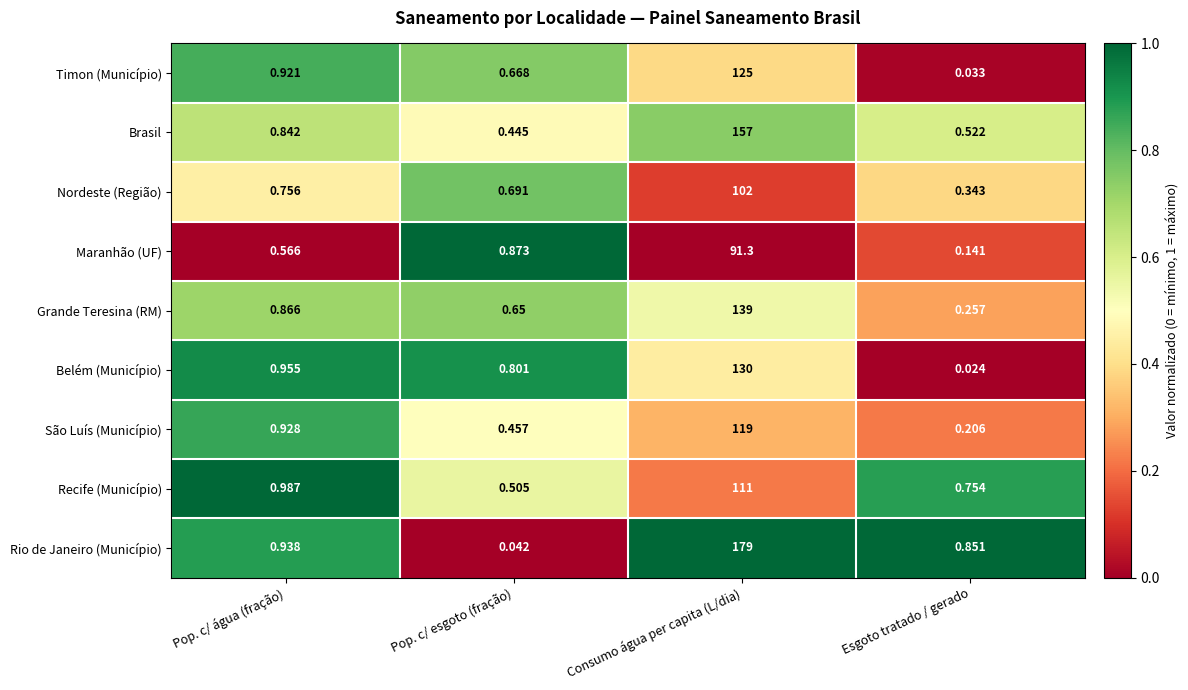

Where is Rio de Janeiro (Município) nearest to the value 89?

Pop. c/ água (fração)